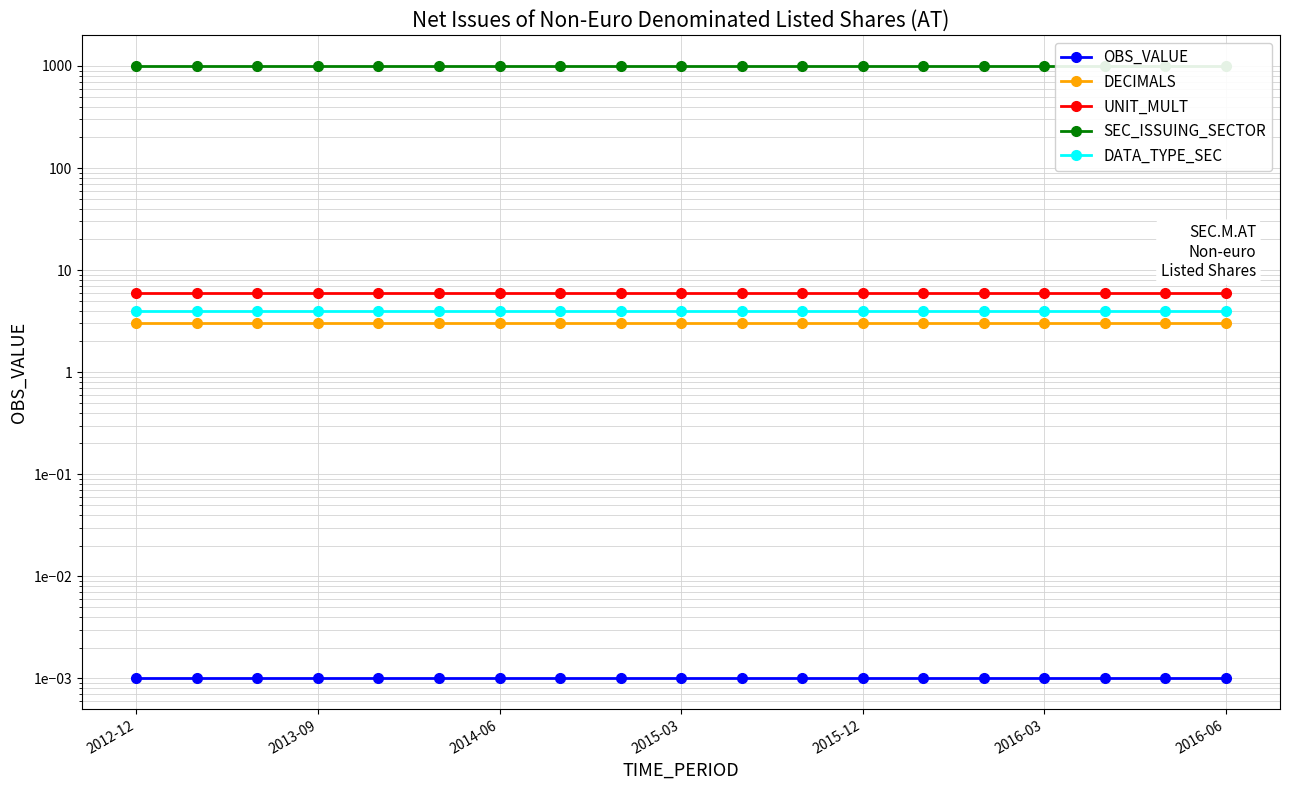

Is it true that DECIMALS equals 1.7 at 17?

False